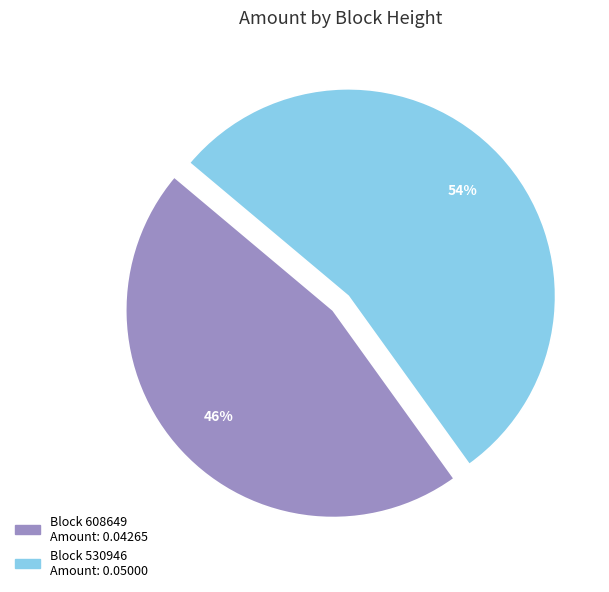

To the nearest percent, what is the average slice percentage?

50%